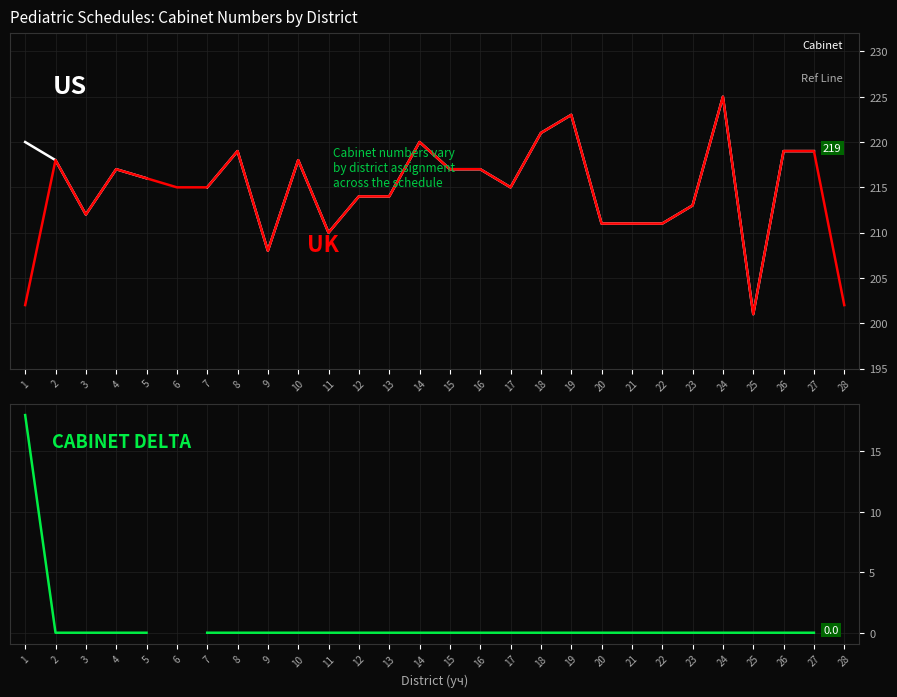

Is it true that US (Cabinet) equals 153.2 at 1?

False